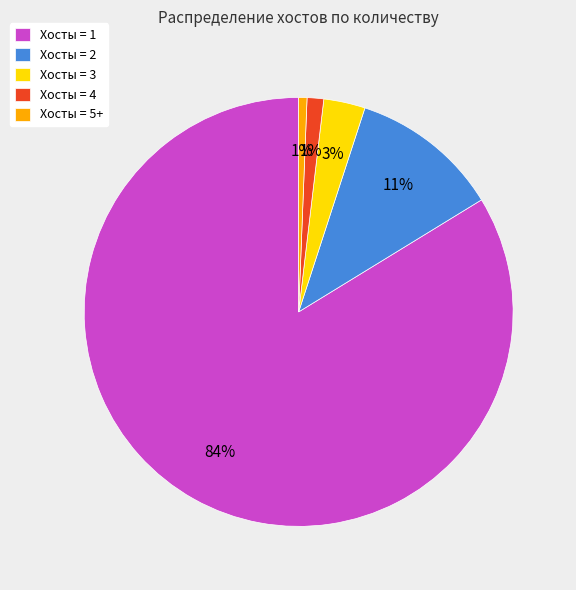

Which slice represents more than half of the pie?

Хосты = 1